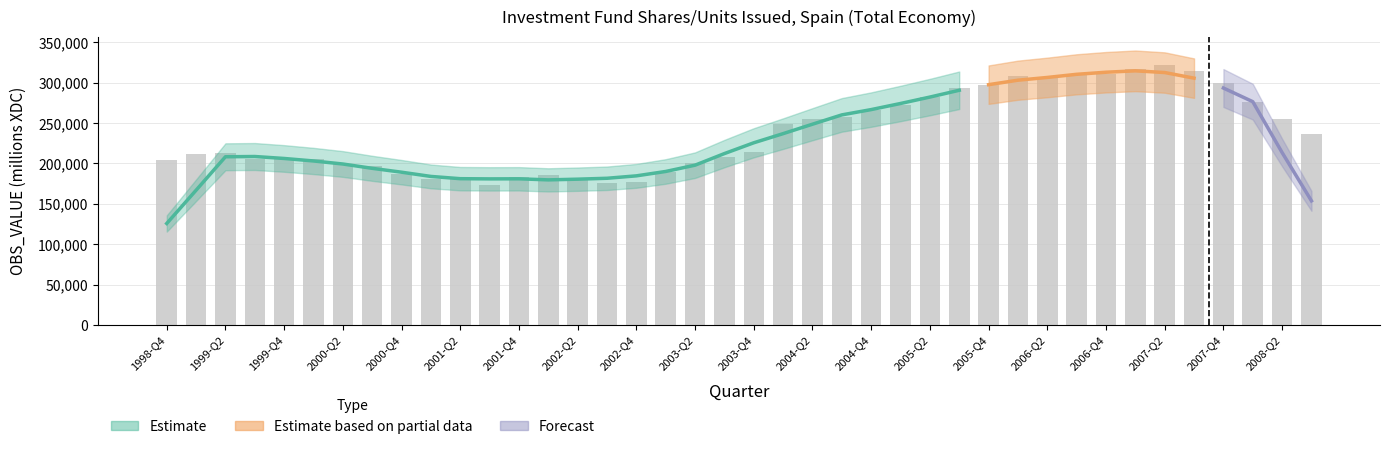

Is it true that the value at 2003-Q4 is 333302?

False